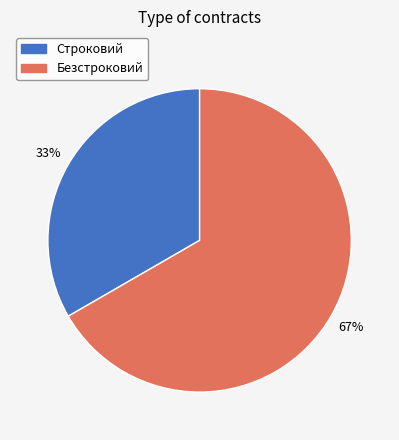

True or false: Строковий accounts for 46% of the total.

False